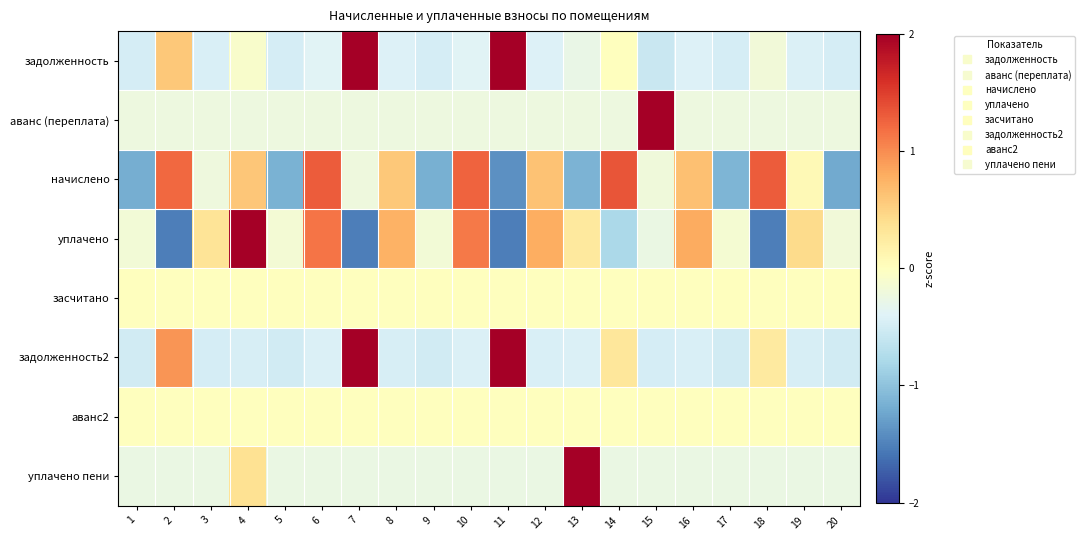

How many series are shown in this chart?

8